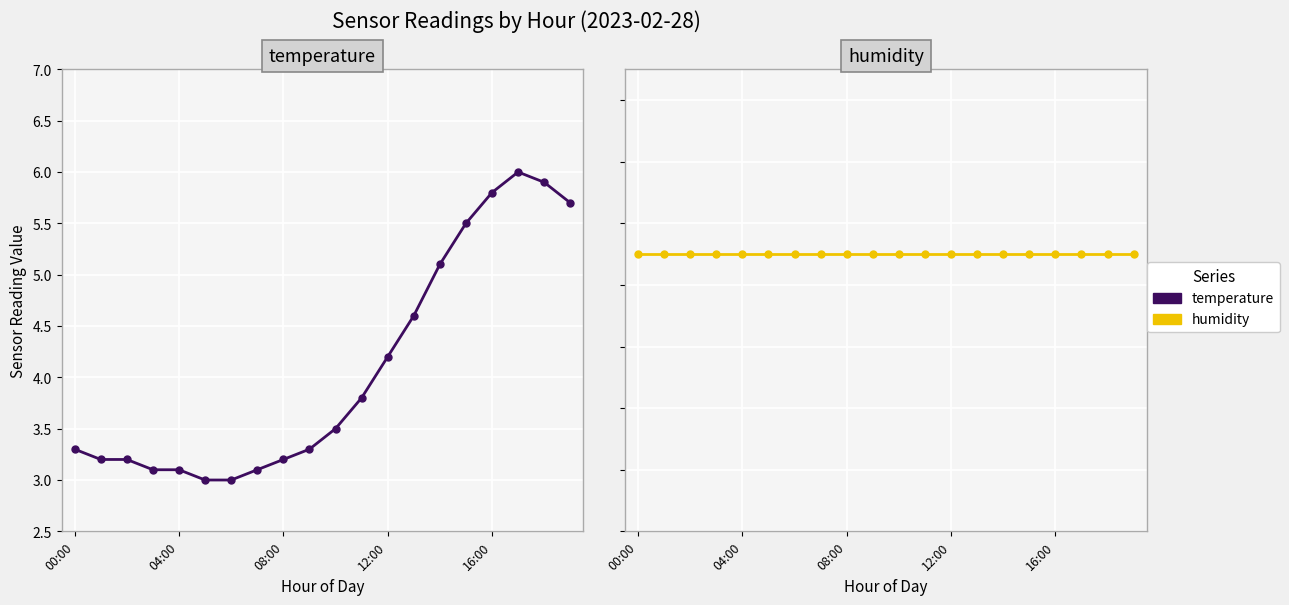

What is the value of the temperature point at the 17th from the left?

5.8